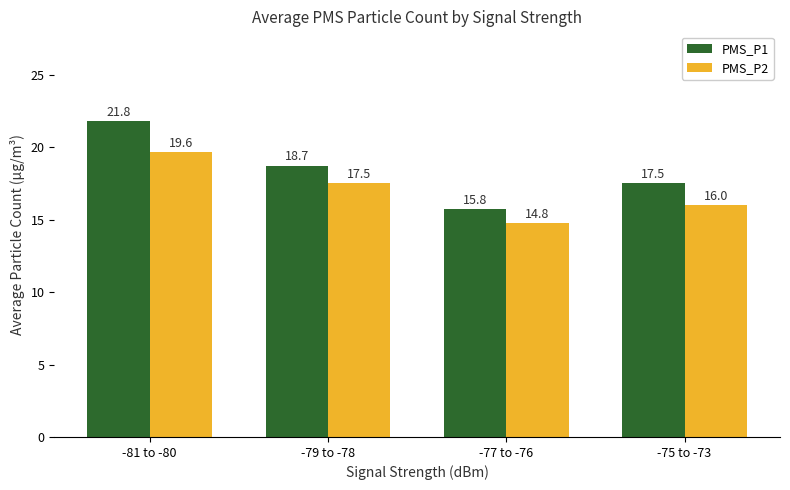

What is the difference between the PMS_P2 values at -75 to -73 and -81 to -80?

3.6